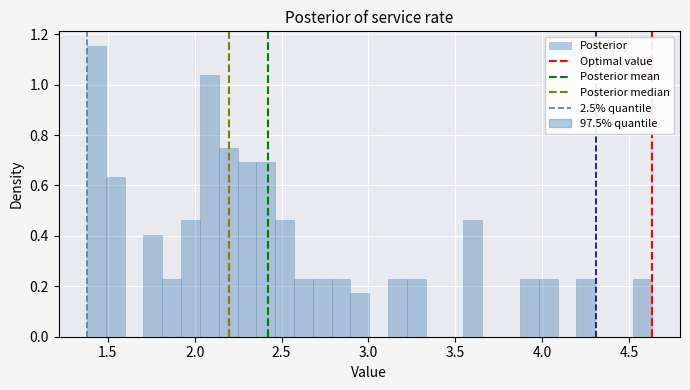

Read against the x-axis, roughly where is the centre of the tallest bar?

1.45